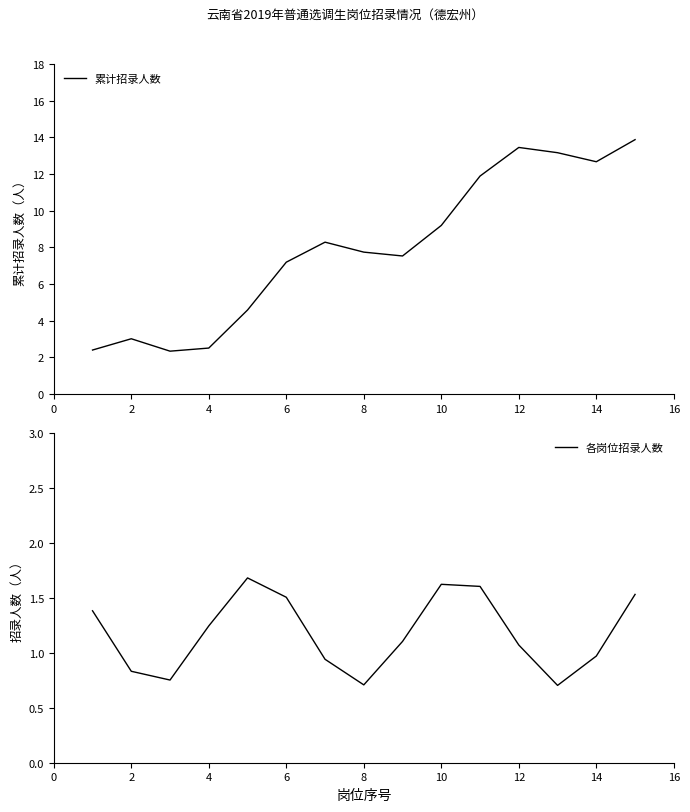

Is it true that 累计招录人数 equals 12.7 at 14?

True